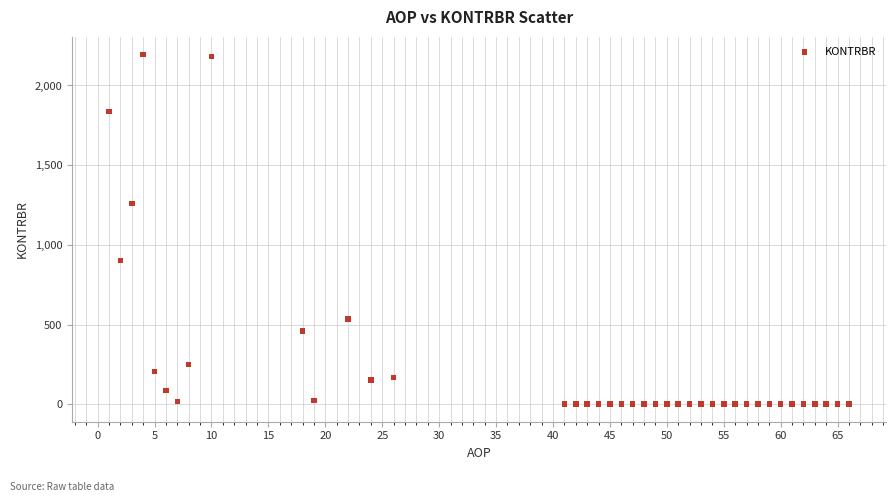

What Y value in the scatter plot is closest to 1097?

1258.4